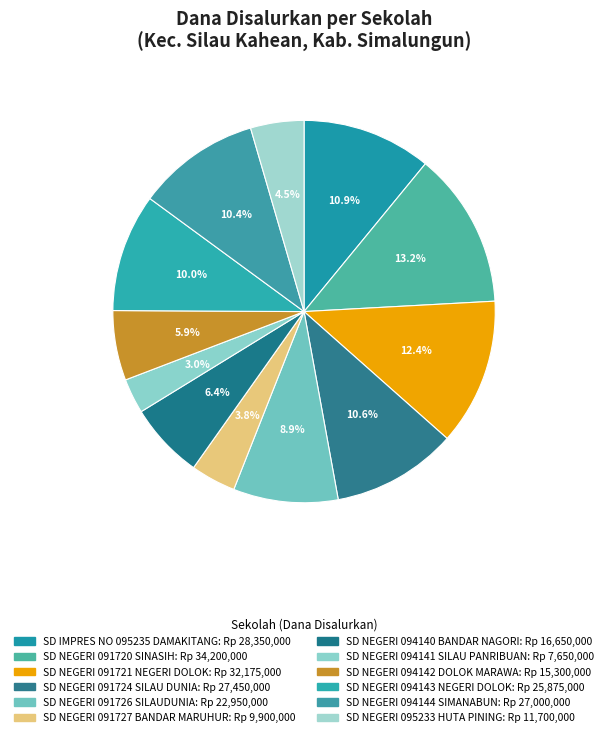

Which category has the biggest portion of the pie?

SD NEGERI 091720 SINASIH